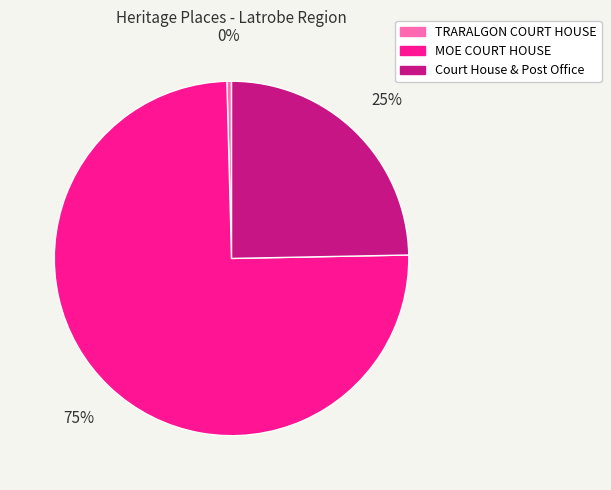

Count the number of slices in the pie.

3